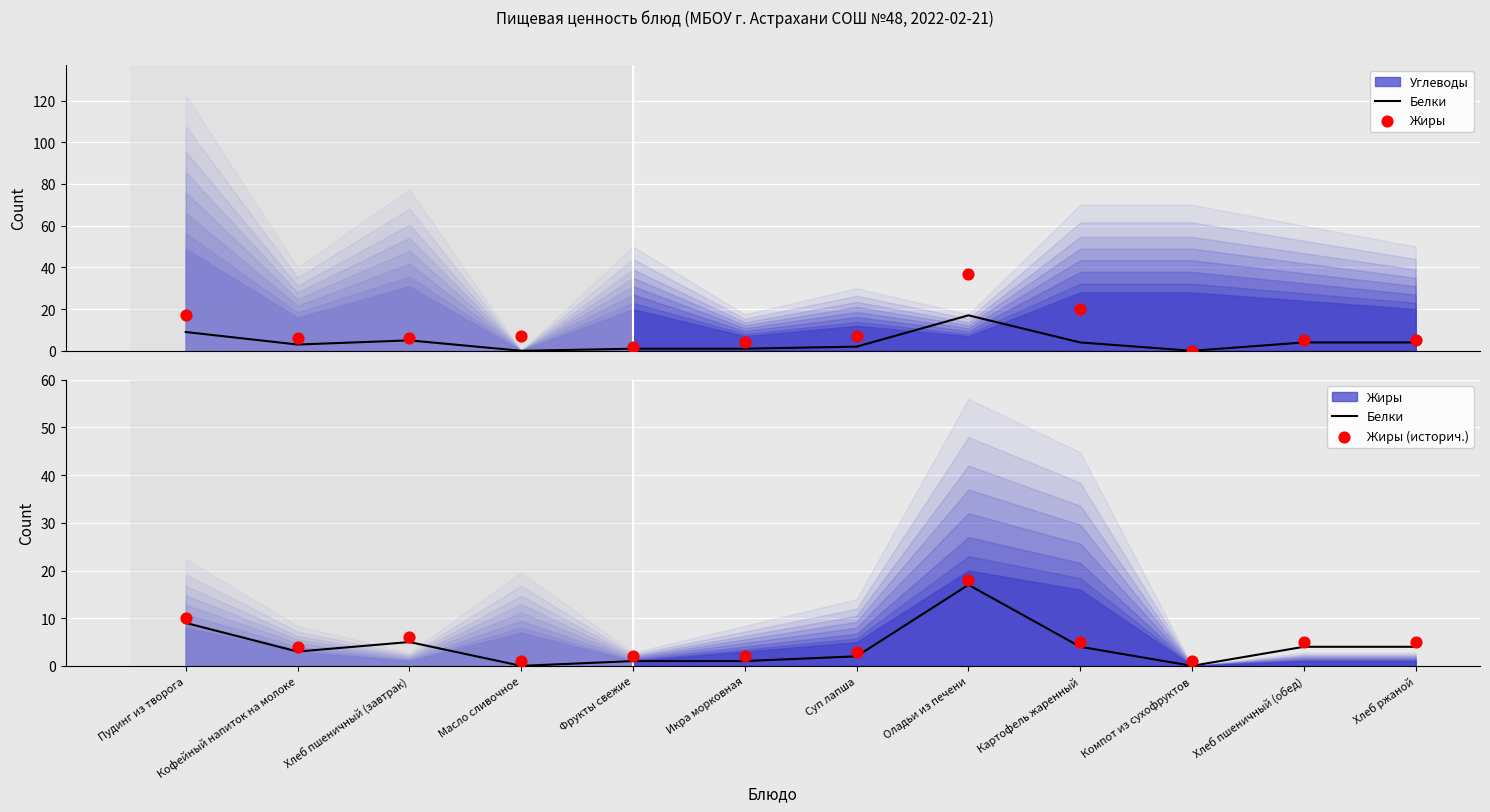

At how many categories does at least one series exceed 31?

1